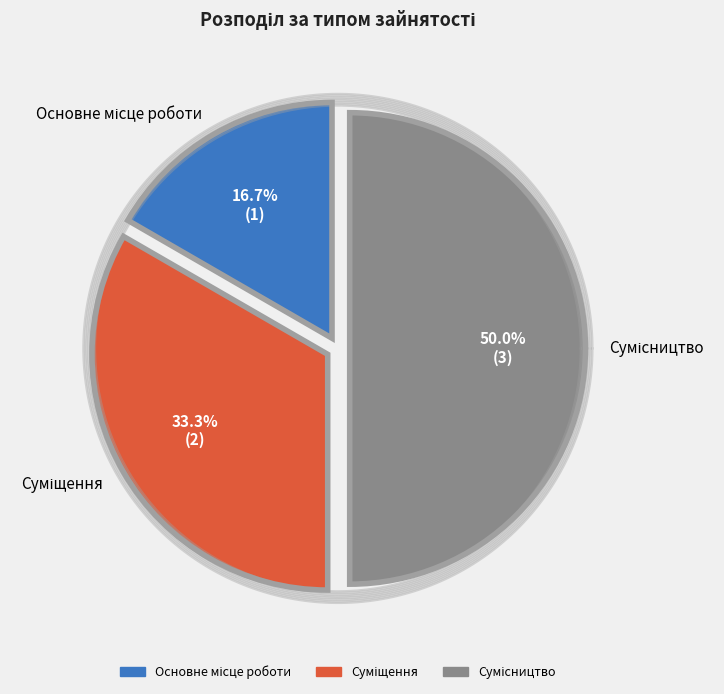

To the nearest percent, what percentage of the pie is Основне місце роботи?

17%